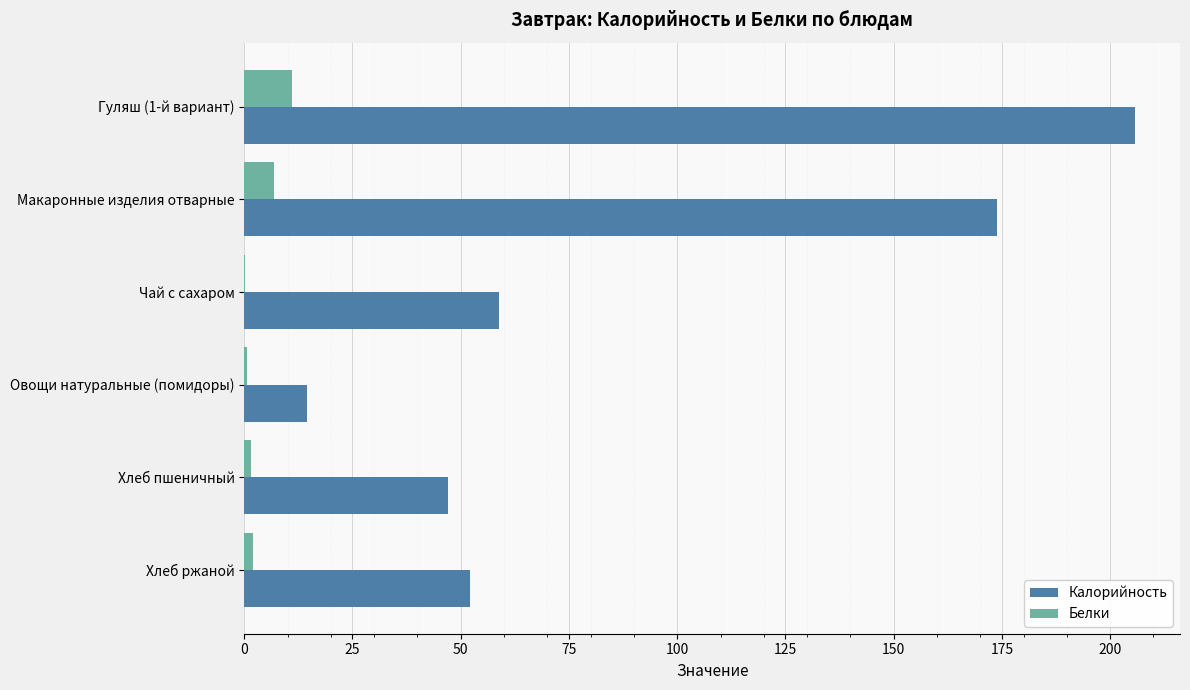

Which category has the highest value across all series?

Гуляш (1-й вариант)